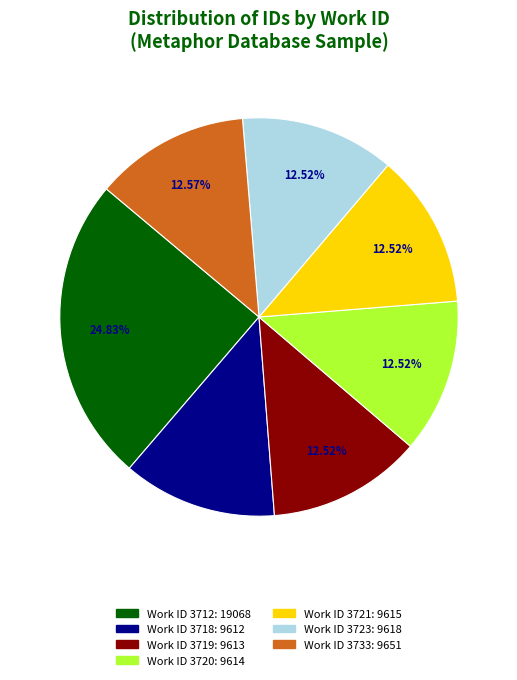

Does any single category account for the majority?

No